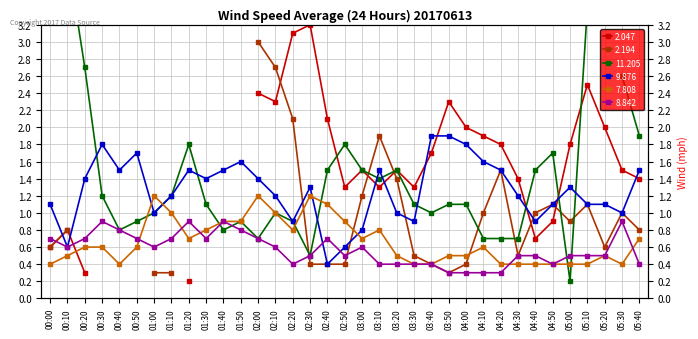

The value of 9.876 at 02:10 is 1.2. True or false?

True